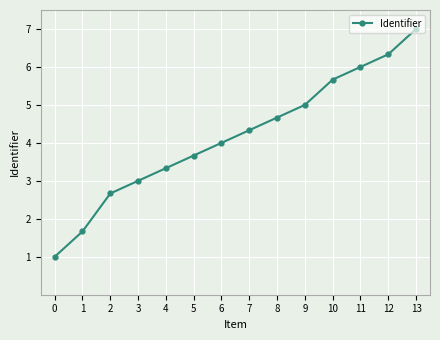

What is the greatest value displayed?

7.0